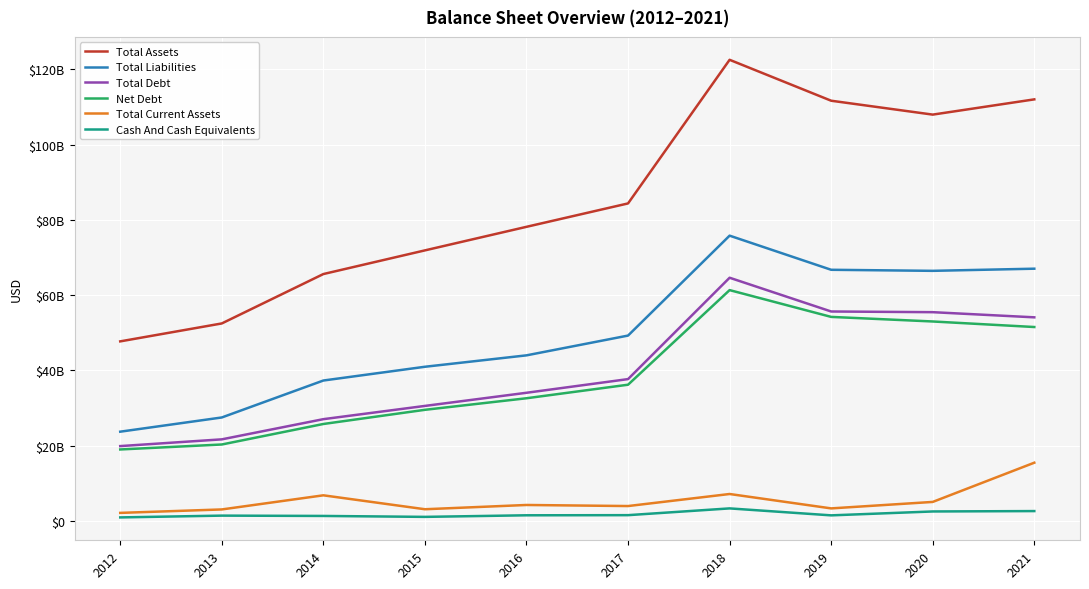

Where is Total Current Assets nearest to the value 8765000000?

2018